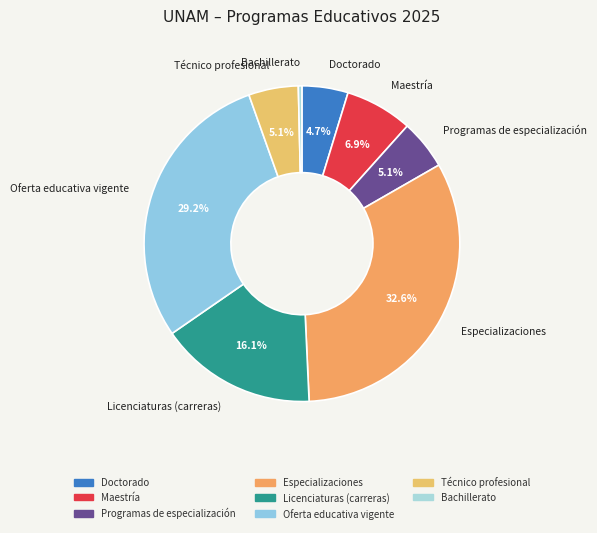

Does Programas de especialización account for over 50% of the chart?

No